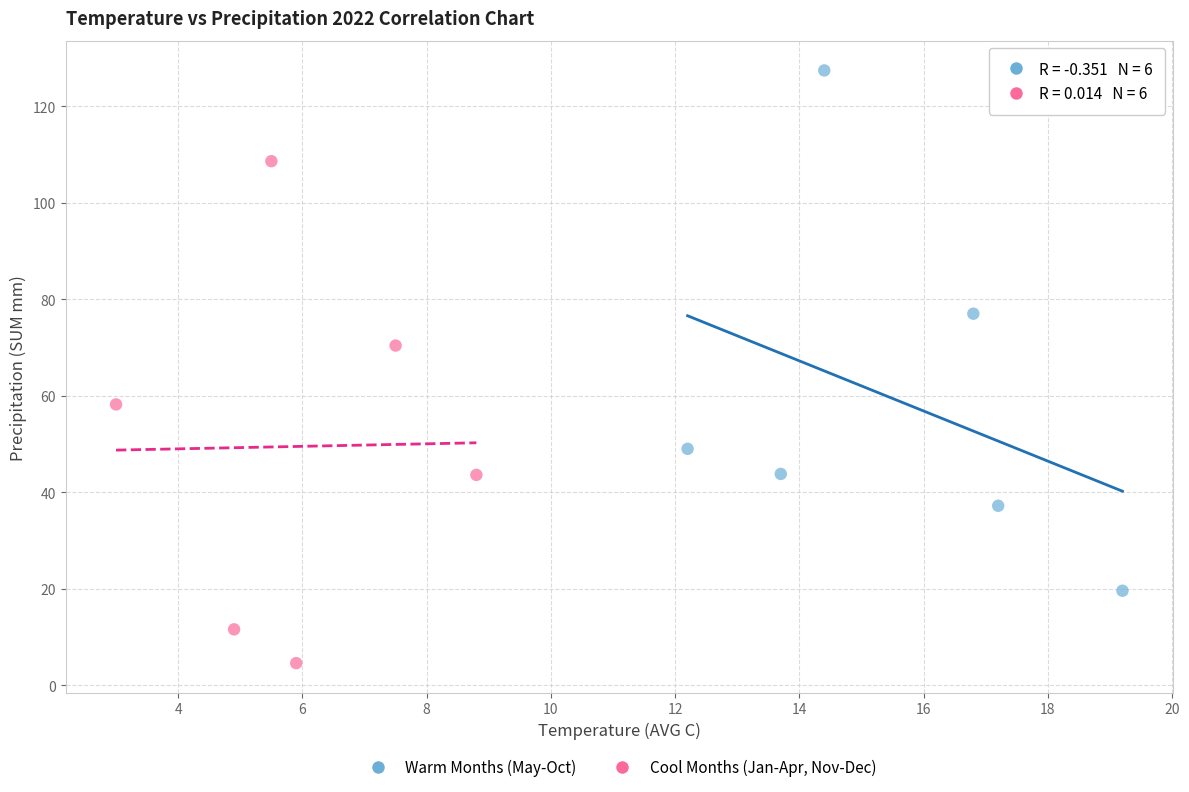

Which series contains the lowest Y value?

Cool Months (Jan-Apr, Nov-Dec)